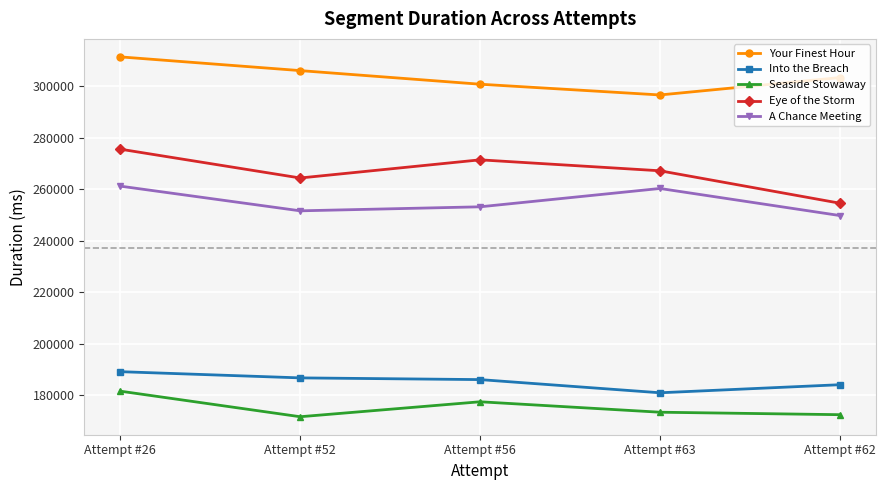

How many categories are shown in the chart?

5